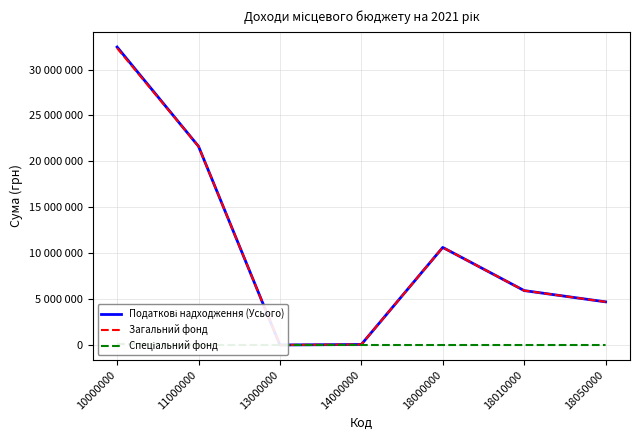

True or false: Спеціальний фонд and Загальний фонд cross at least once.

False